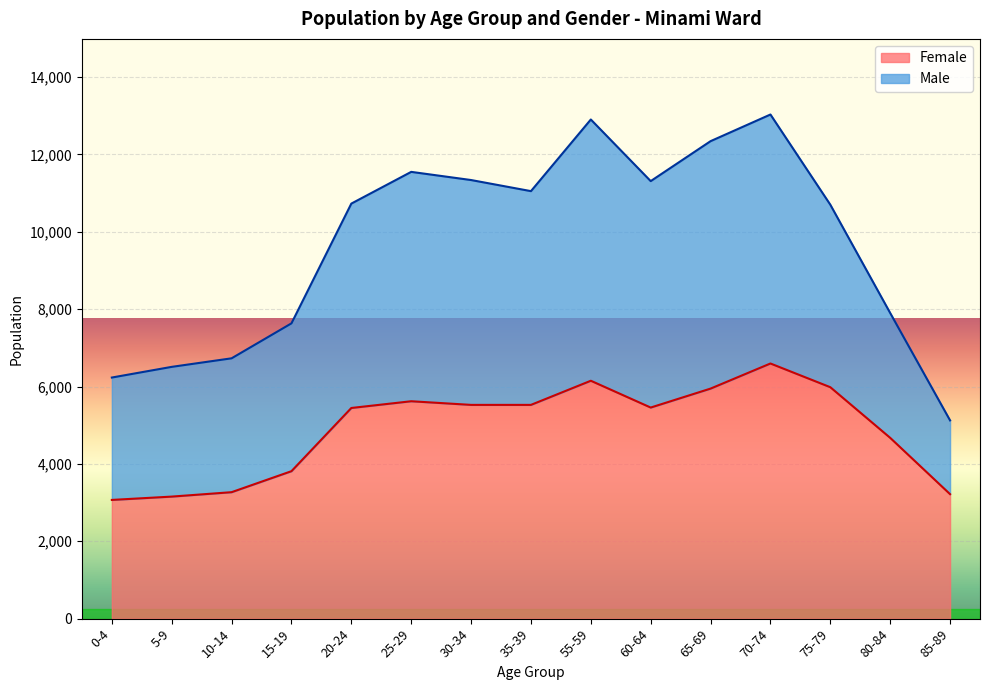

What is the change in value from 30-34 to 80-84?

-852